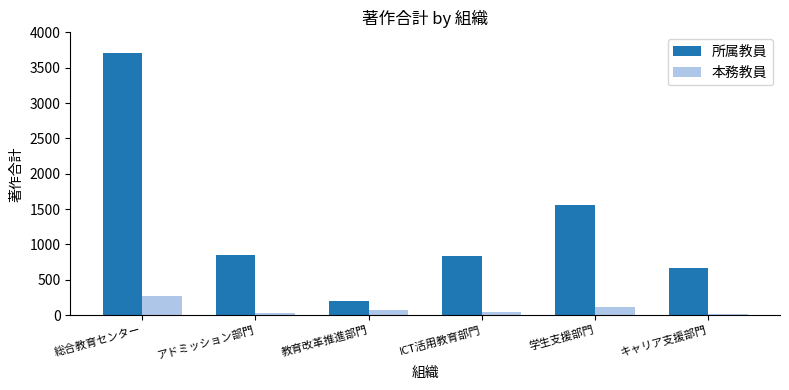

Does the chart contain stacked bars?

No